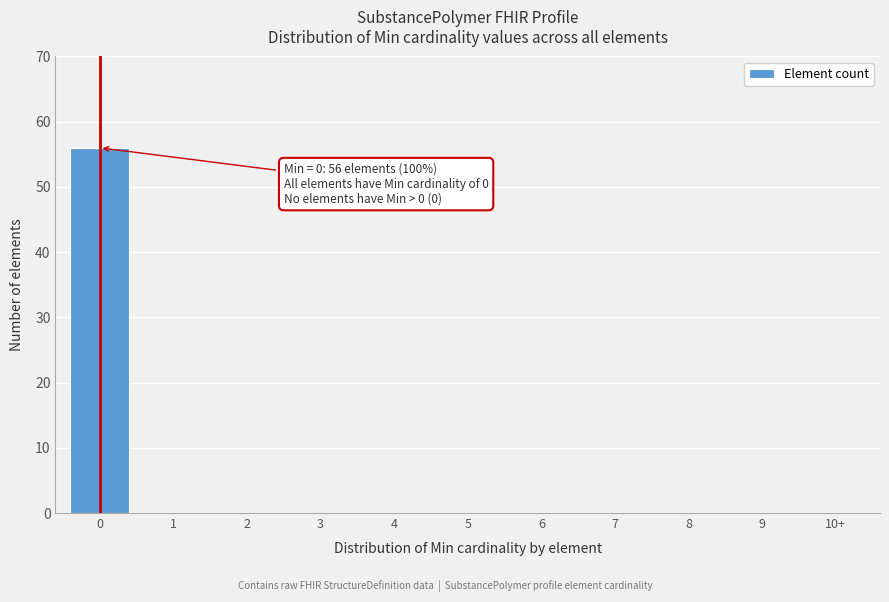

Reading left to right, list all the values displayed in this chart.

0=56	1=0	2=0	3=0	4=0	5=0	6=0	7=0	8=0	9=0	10+=0